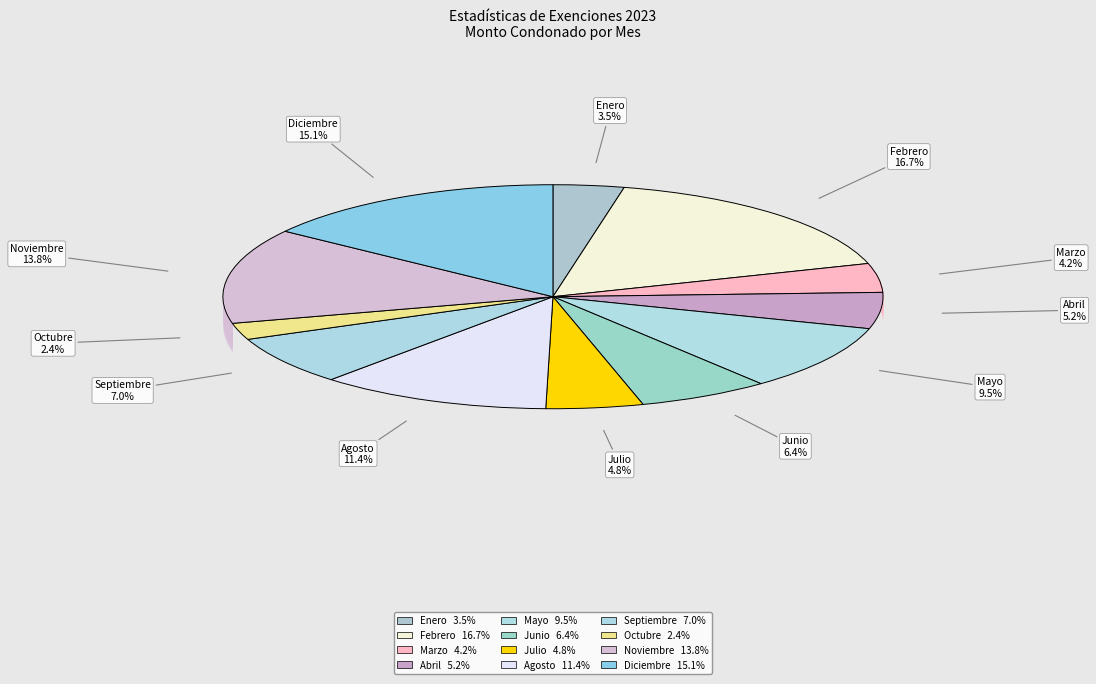

Between Junio and Noviembre, which is larger?

Noviembre